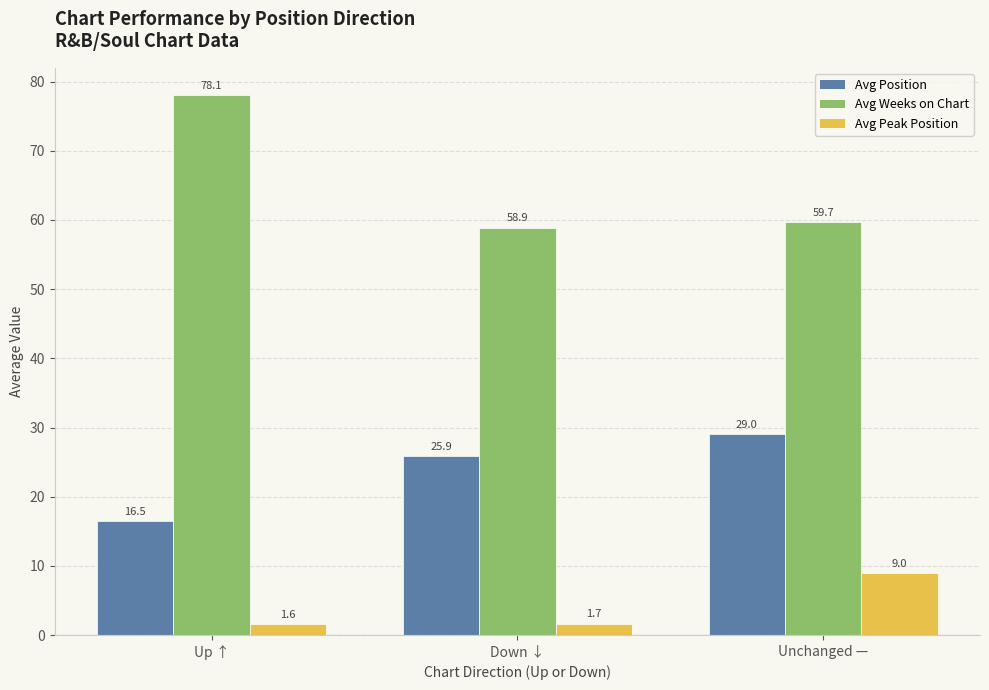

What is the difference between the Avg Weeks on Chart values at Up ↑ and Unchanged —?

18.4